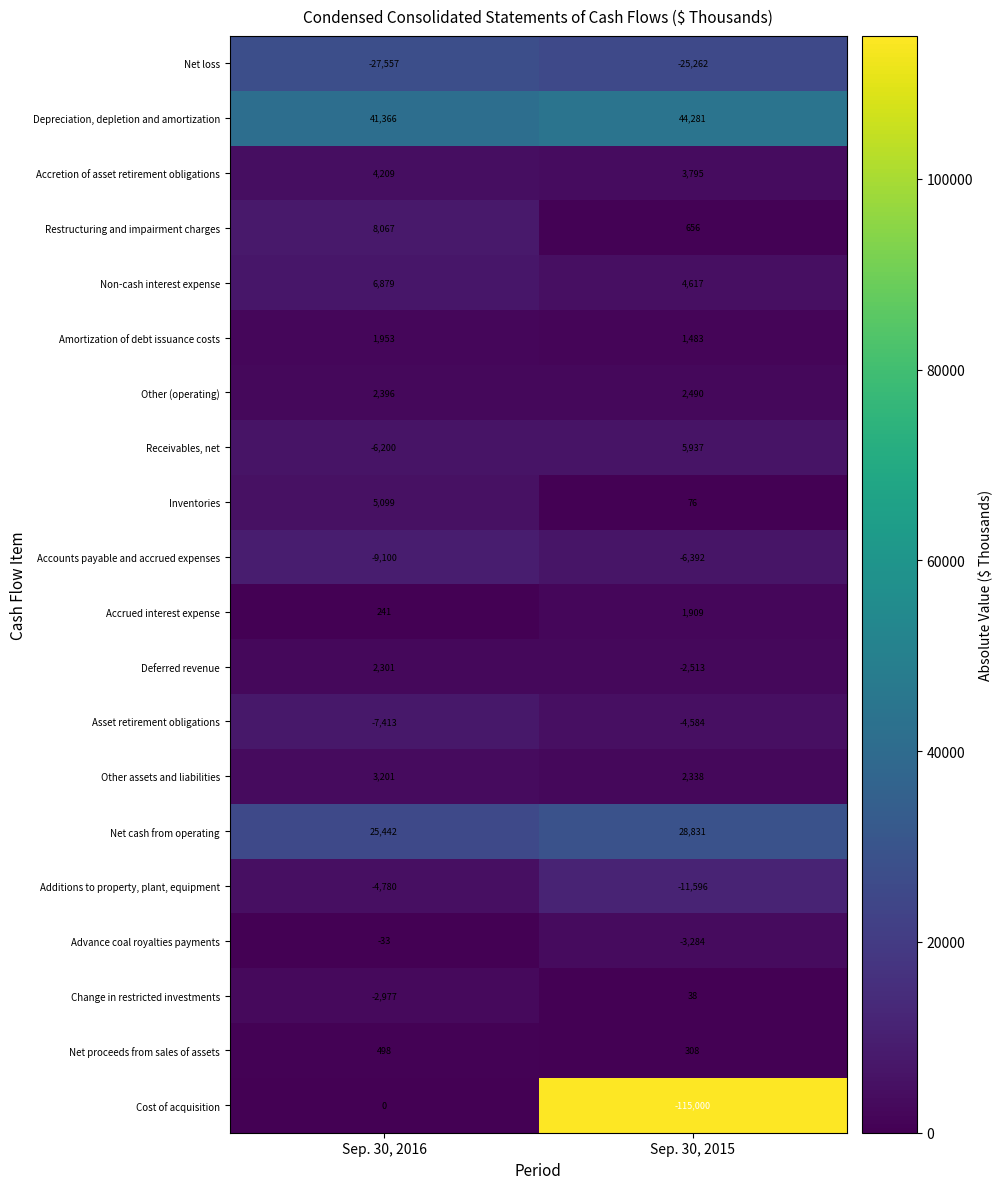

The value of Other (operating) at Sep. 30, 2016 is 2396. True or false?

True